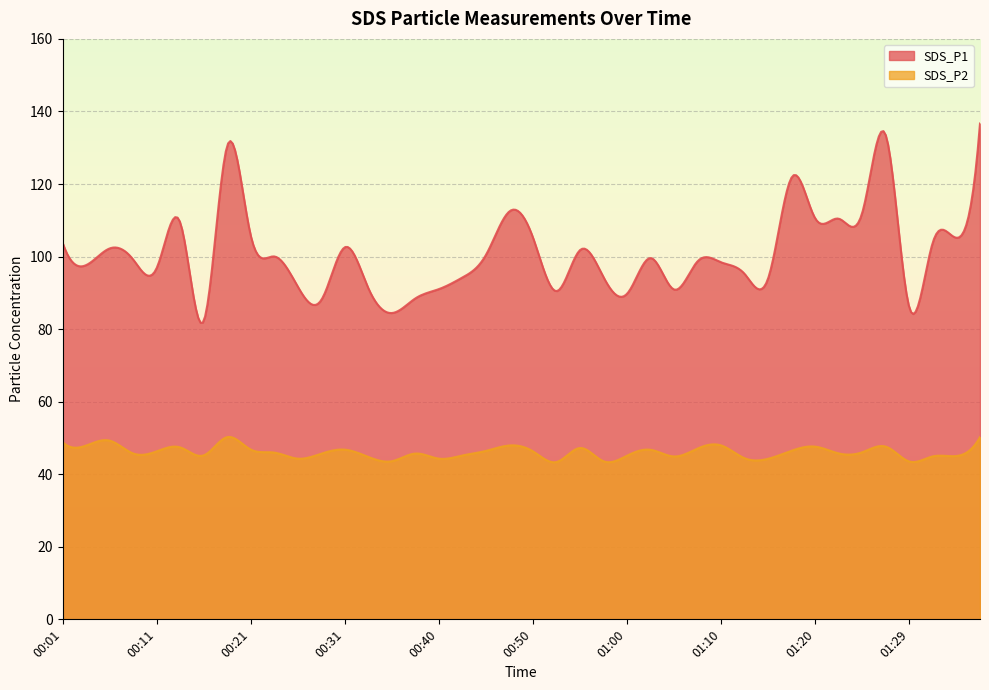

Is it true that SDS_P2 equals 46.8 at 00:31?

True